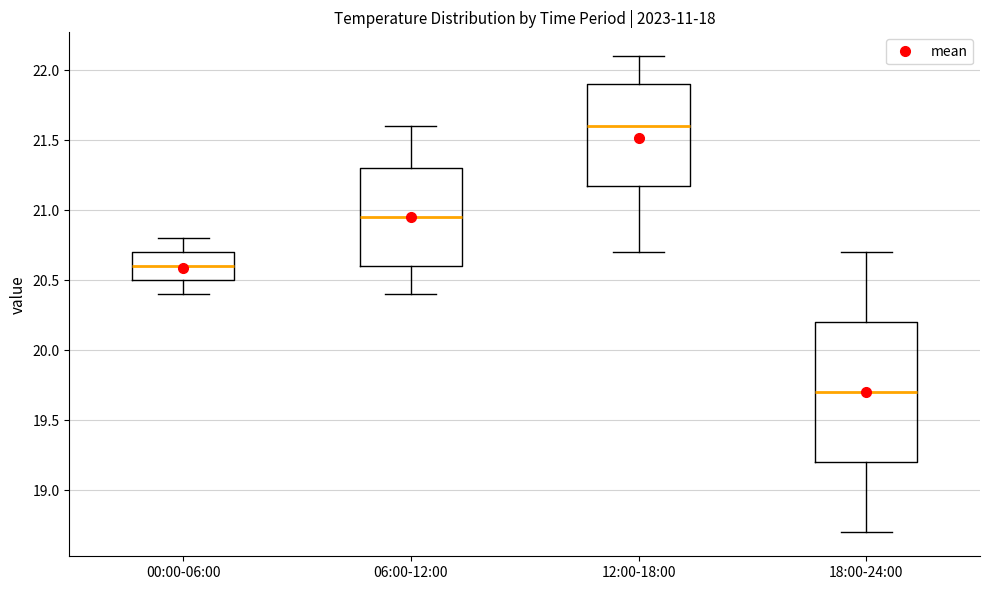

Reading left to right, transcribe this box plot: for each box, give where its median line is, the range the box spans, and where its two whiskers end, as read against the y-axis. The values are not printed on the chart, so give them approximately, as read against the axis.

00:00-06:00: median 20.60, box 20.50 to 20.70, whiskers 20.40 to 20.80
06:00-12:00: median 20.95, box 20.60 to 21.30, whiskers 20.40 to 21.60
12:00-18:00: median 21.60, box 21.20 to 21.90, whiskers 20.70 to 22.10
18:00-24:00: median 19.70, box 19.20 to 20.20, whiskers 18.70 to 20.70